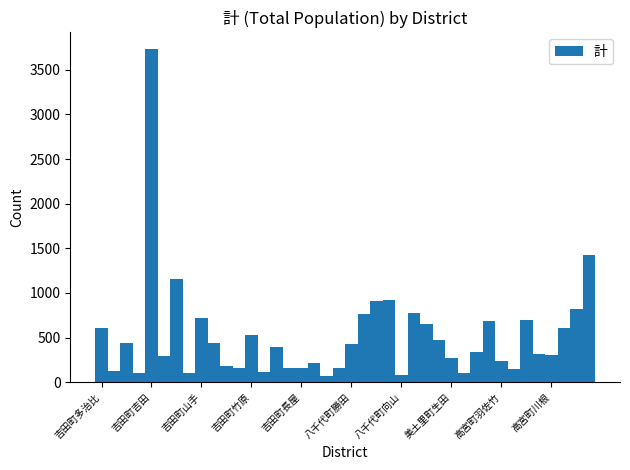

What is the average value?

522